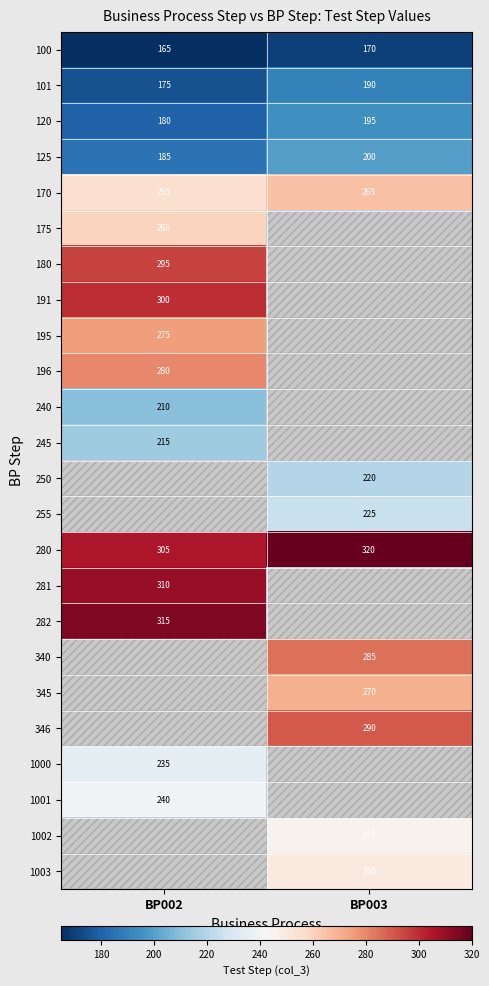

What is the smallest value displayed?

165.0